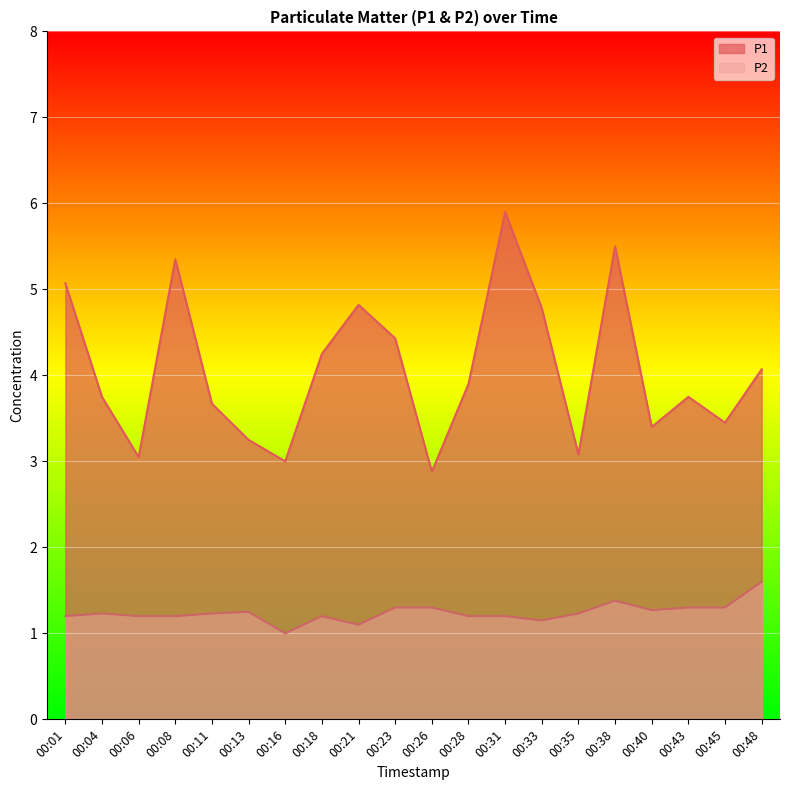

What is the sum of the P1 values at 00:26 and 00:06?

5.9